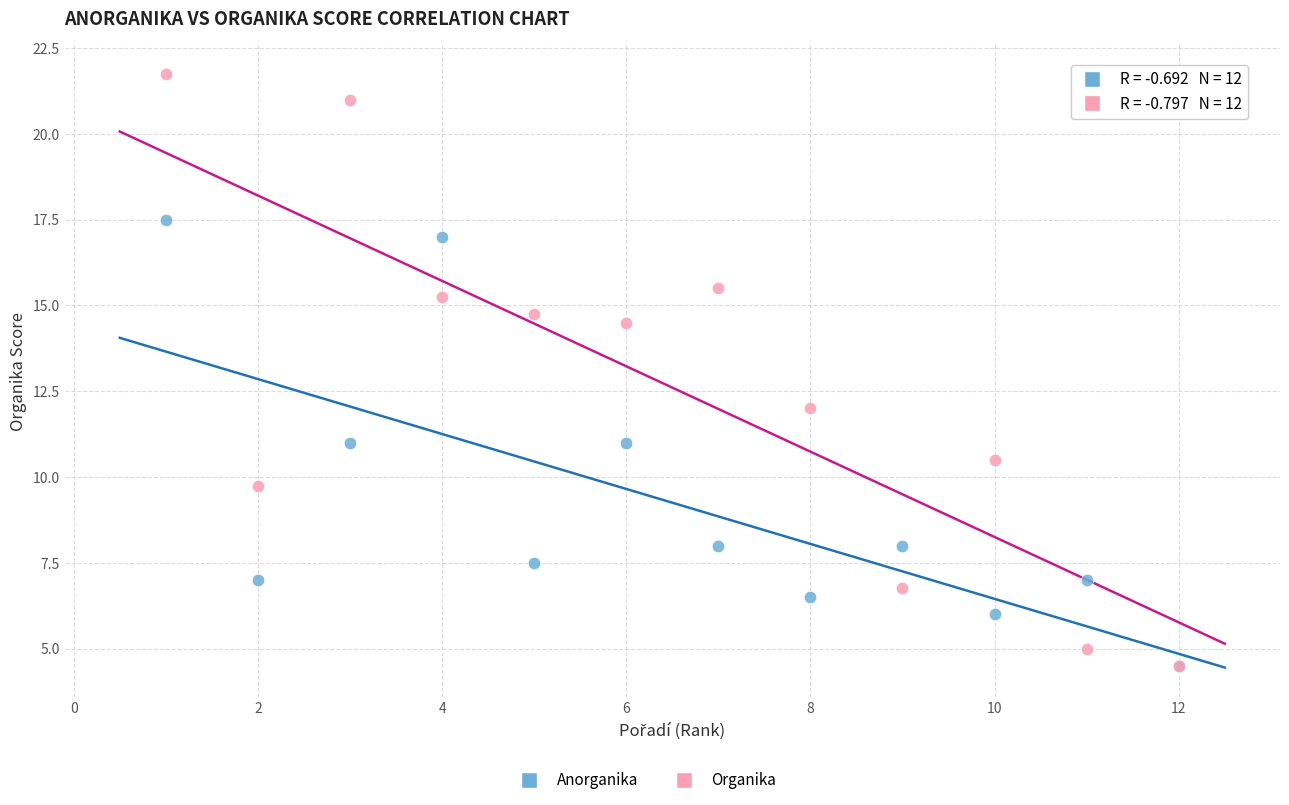

In the Organika series, what Y value is closest to 13?

12.0